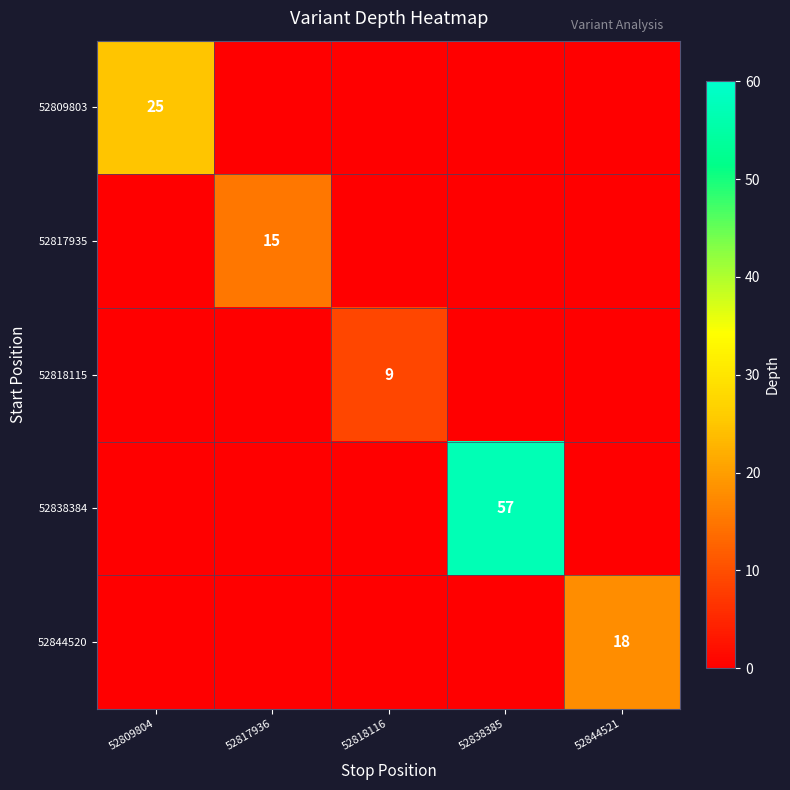

What is the greatest value displayed?

57